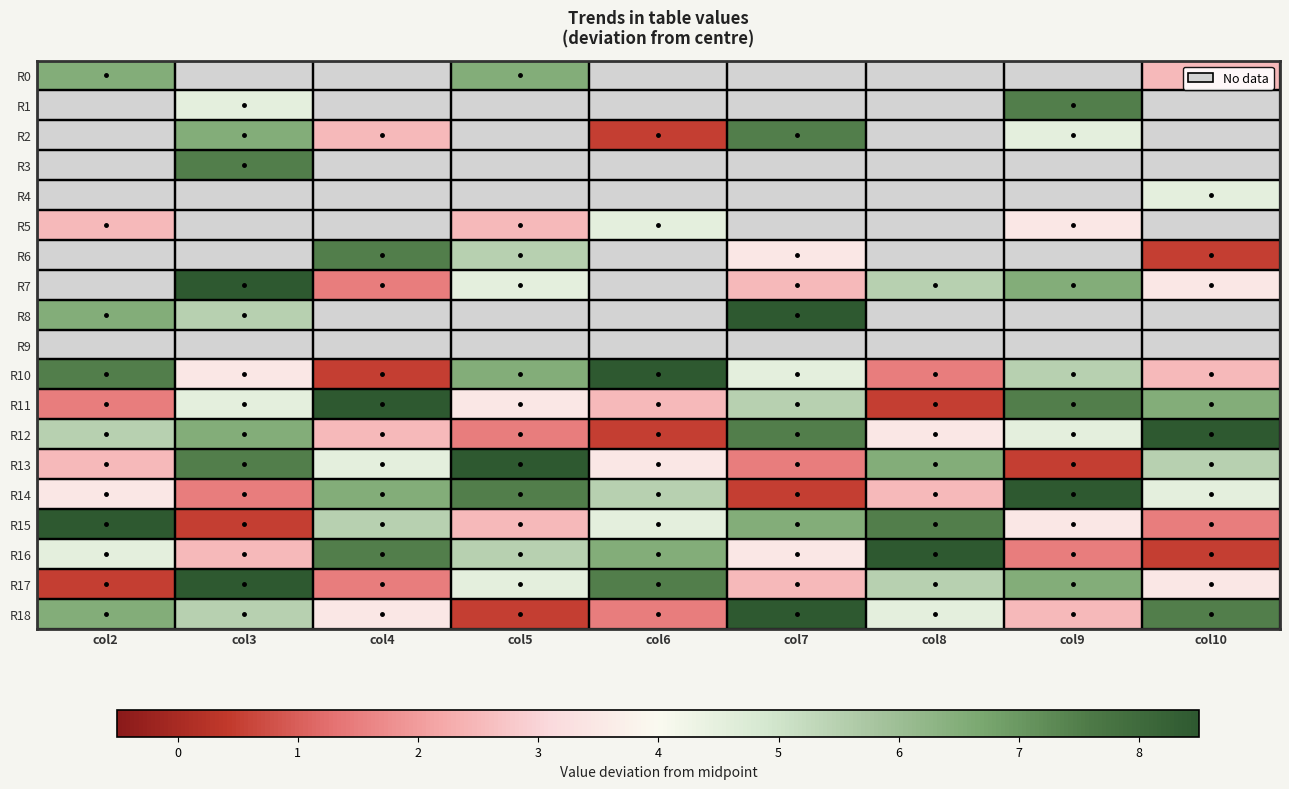

Where does the R10 series first go above 0?

col2